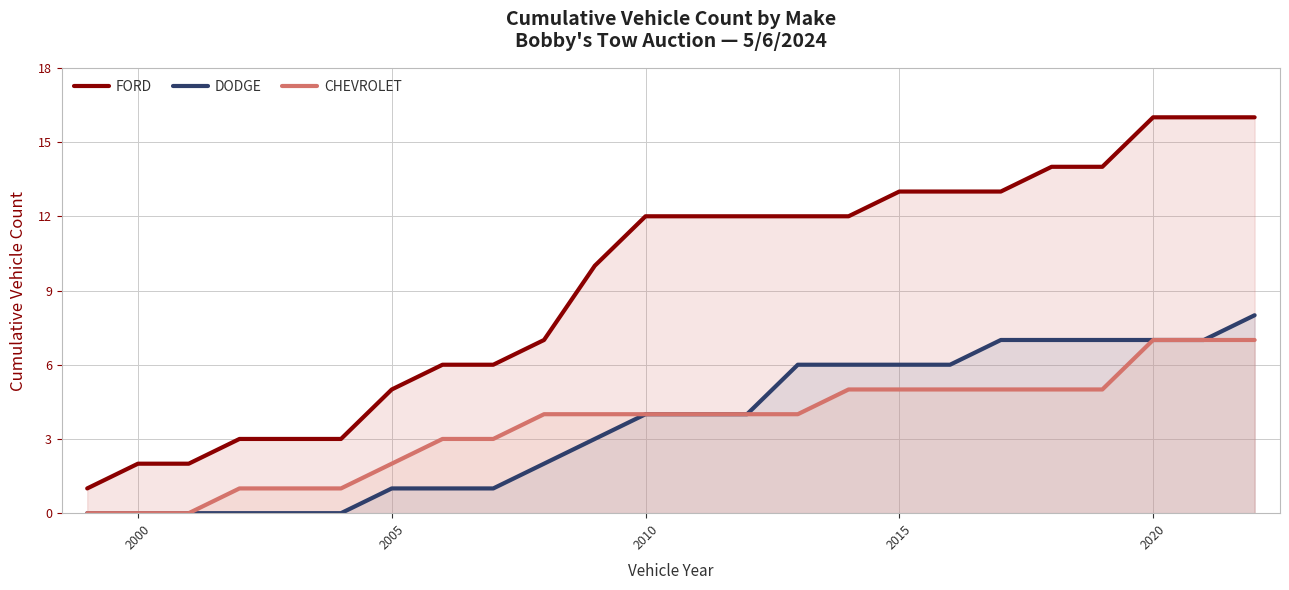

Count the number of data series in this chart.

3